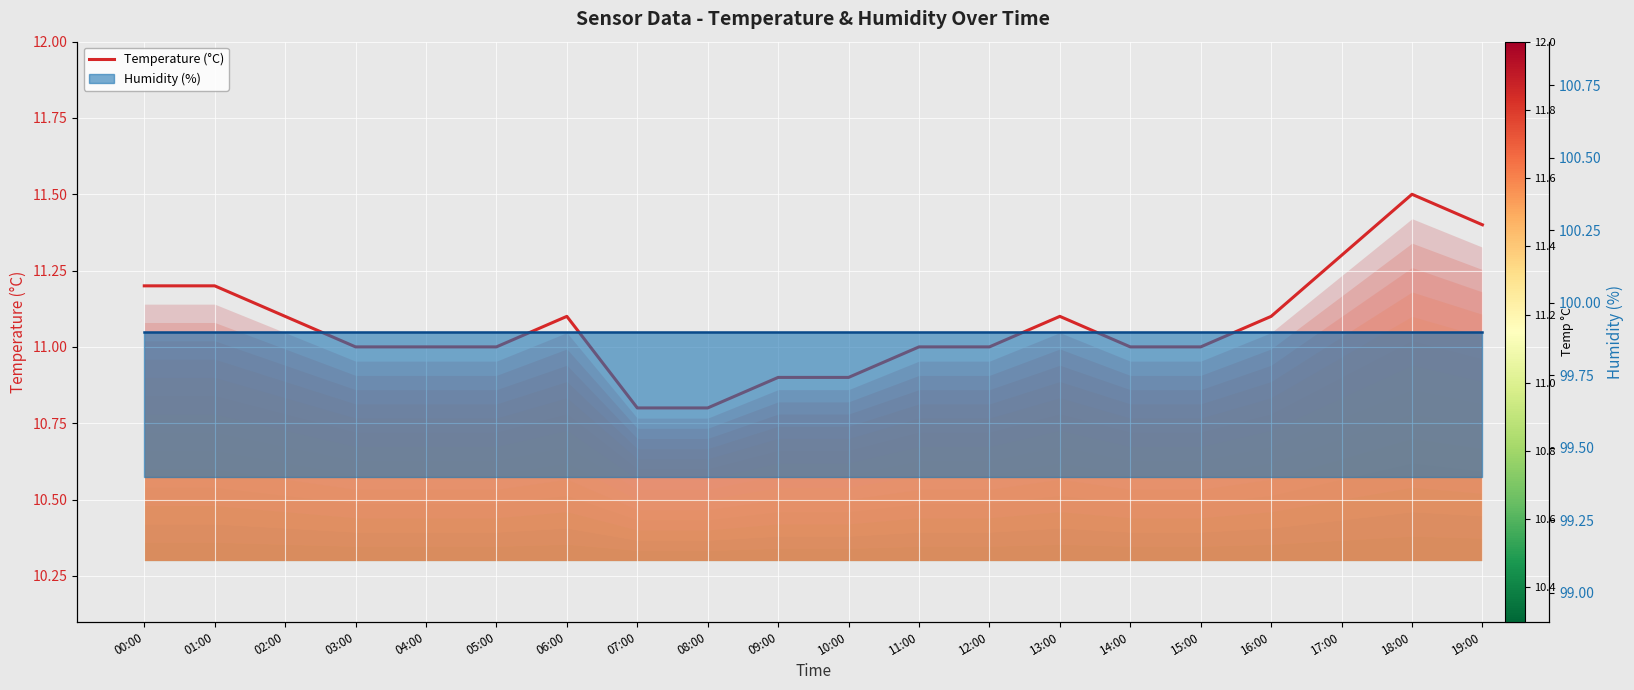

Reading right to left, transcribe all the data shown in this chart.

Temperature (°C): 11.4	11.5	11.3	11.1	11.0	11.0	11.1	11.0	11.0	10.9	10.9	10.8	10.8	11.1	11.0	11.0	11.0	11.1	11.2	11.2
Humidity (%): 99.9	99.9	99.9	99.9	99.9	99.9	99.9	99.9	99.9	99.9	99.9	99.9	99.9	99.9	99.9	99.9	99.9	99.9	99.9	99.9